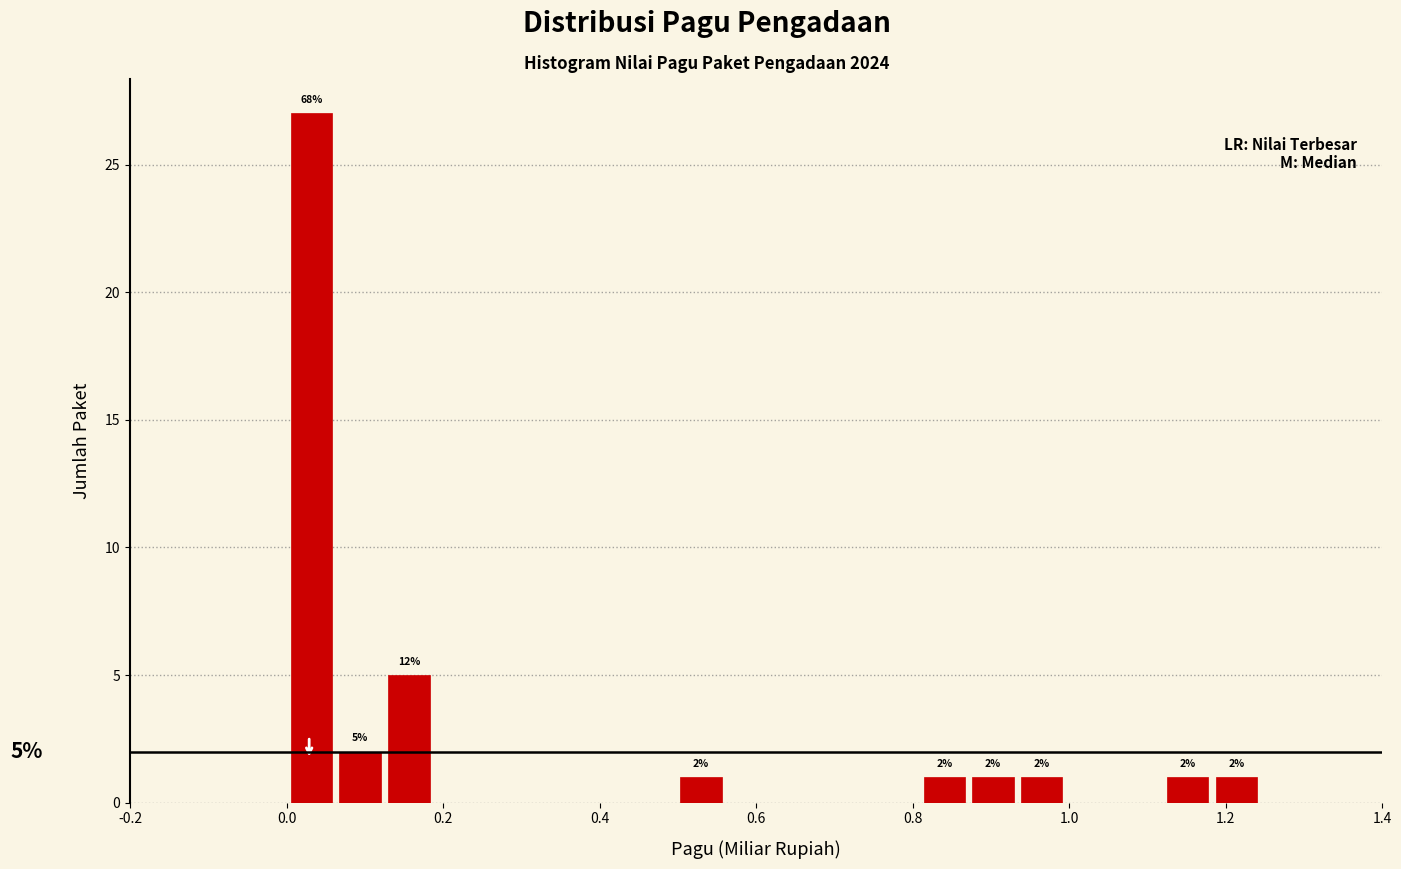

Around what value on the x-axis is the tallest bar? Give the approximate position of its centre, as read against the axis.

0.04